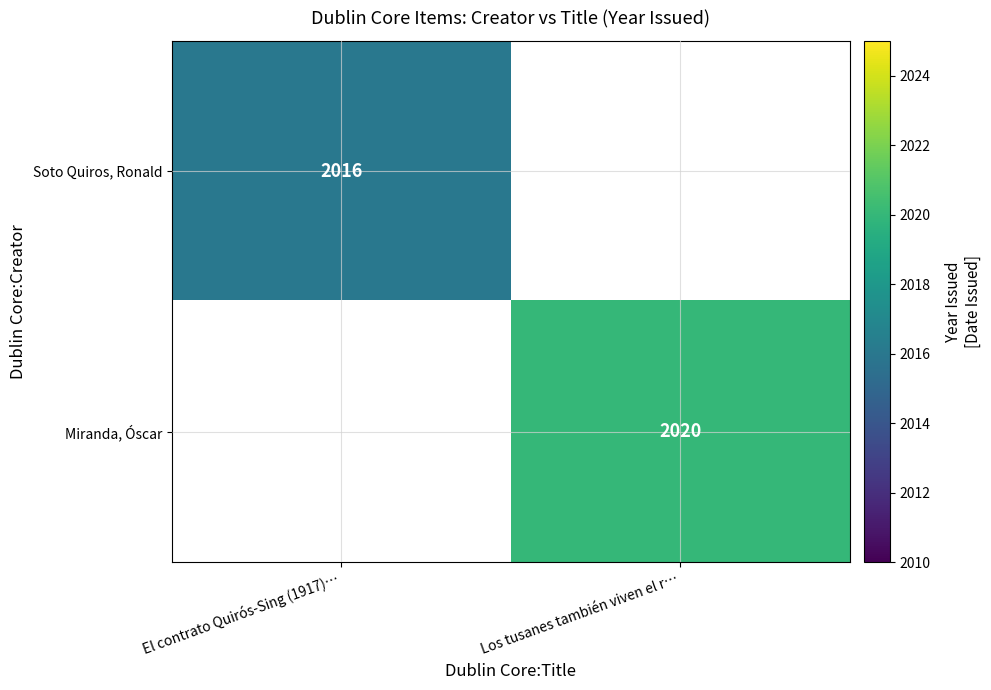

Is it true that Soto Quiros, Ronald equals 3587 at El contrato Quirós-Sing (1917)…?

False